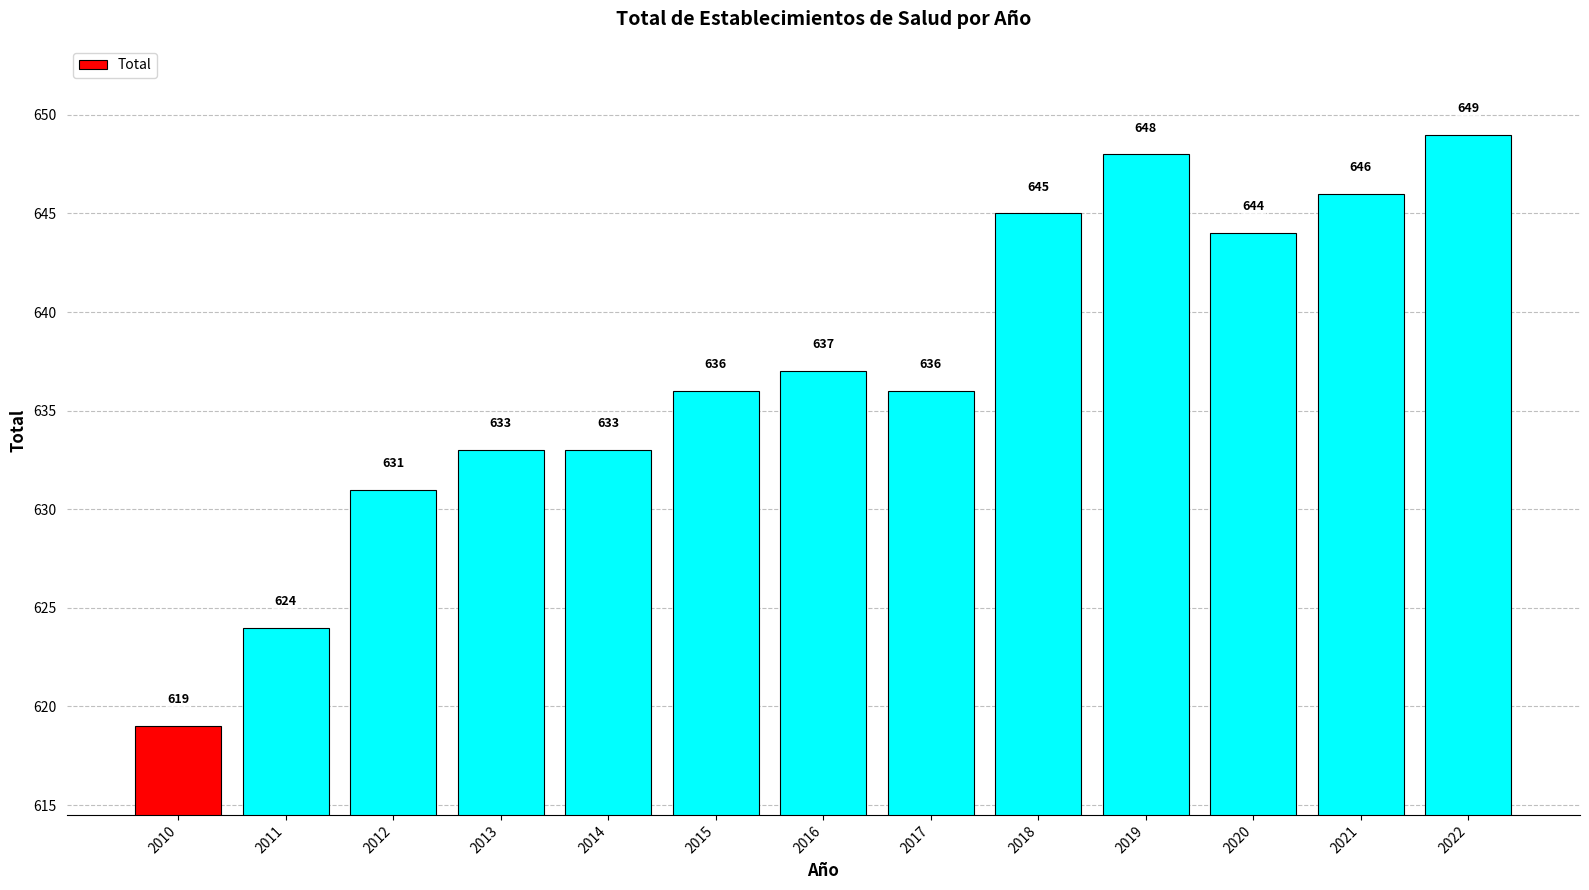

What is the value of the 7th bar from the left?

637